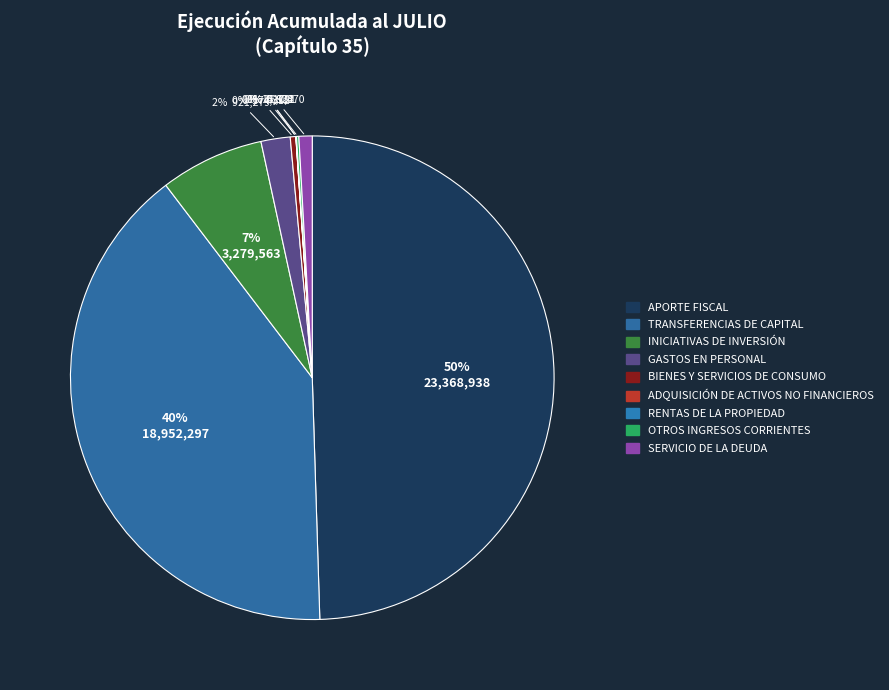

Which category has the smallest portion of the pie?

ADQUISICIÓN DE ACTIVOS NO FINANCIEROS